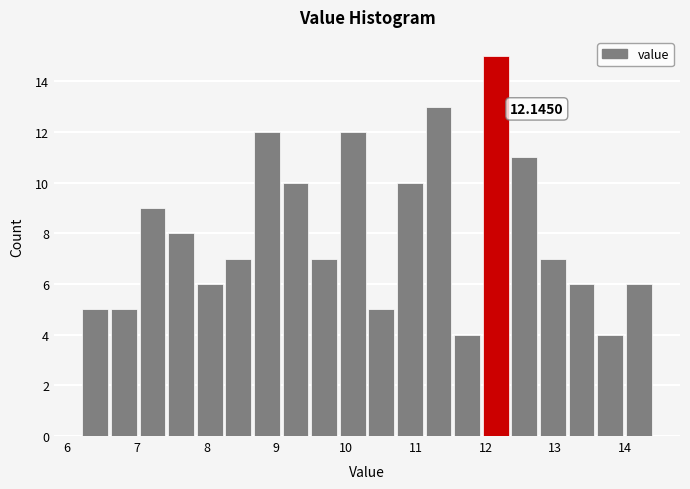

Which range on the x-axis has the tallest bar?

11.94 to 12.35